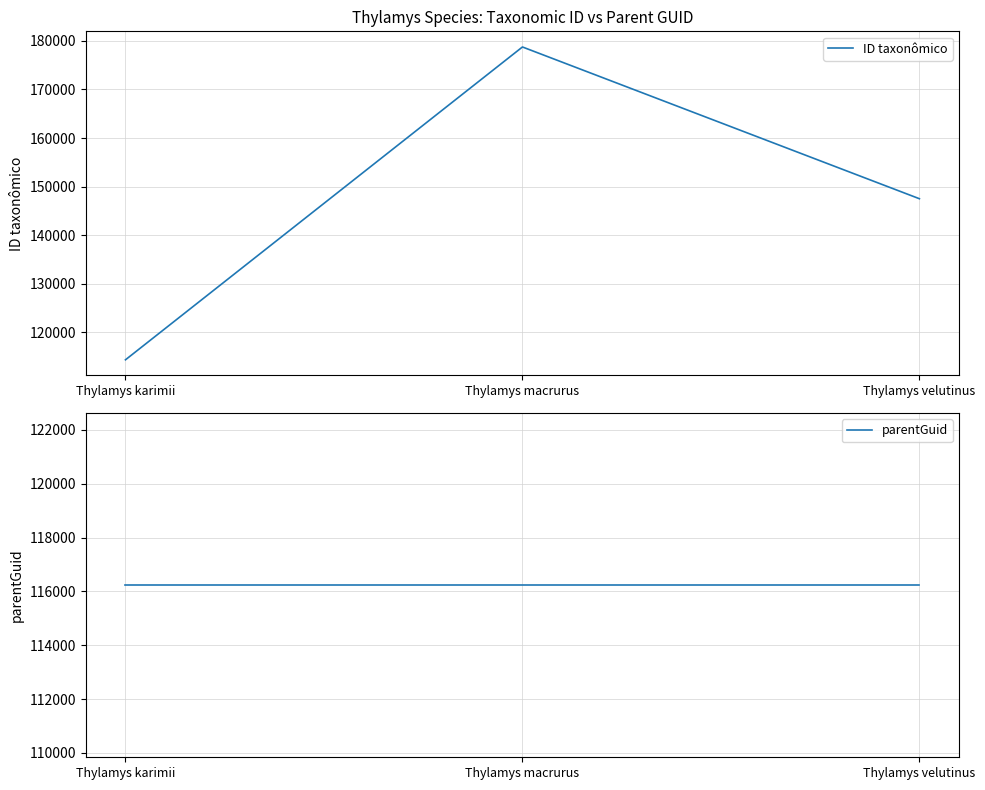

Does the chart display data point markers on the line(s)?

No